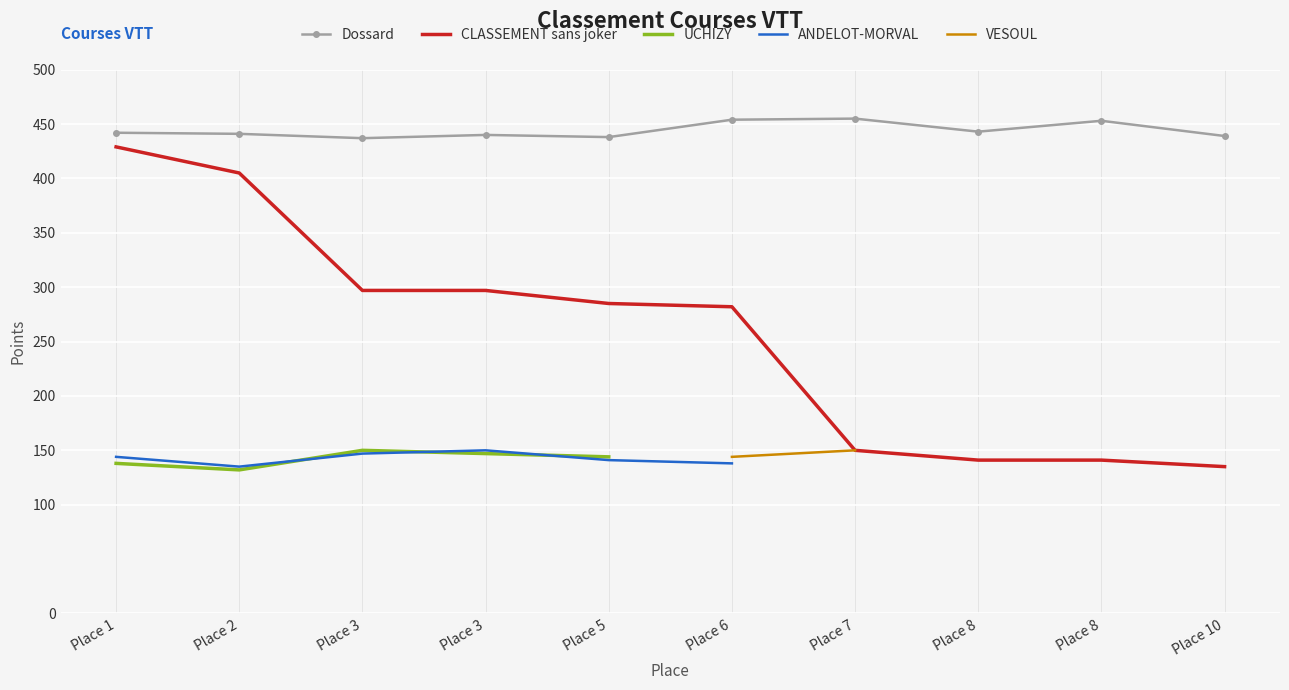

The VESOUL series shows 150.0 at Place 7. True or false?

True